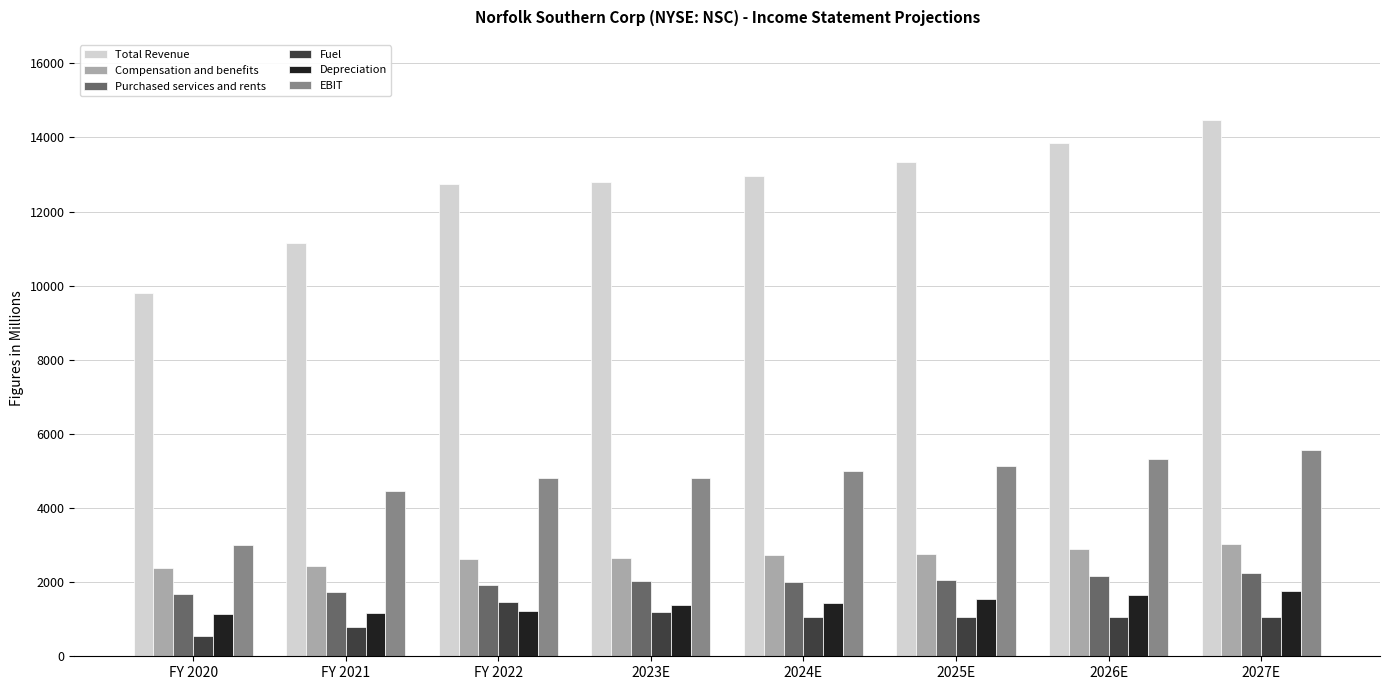

Is the value of Fuel at 2024E greater than the value of Purchased services and rents at 2025E?

No